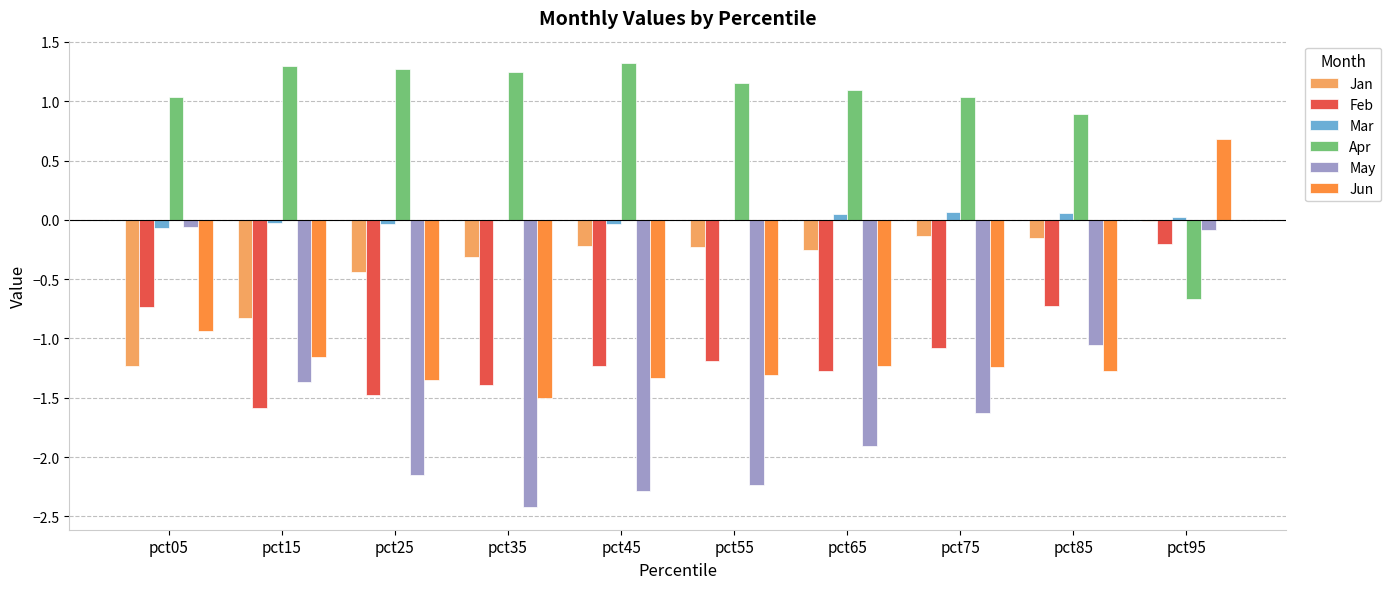

Are the bars grouped side by side (vs. stacked)?

Yes